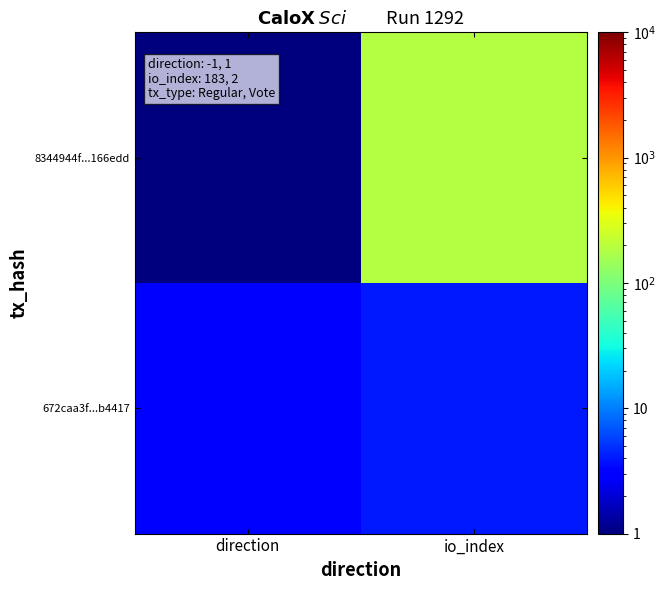

Reading left to right, list all the values displayed in this chart.

8344944f...166edd: direction=1	io_index=185
672caa3f...b4417: direction=3	io_index=4